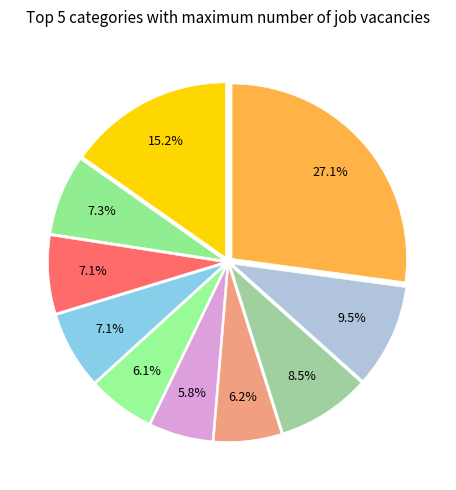

Count the number of slices in the pie.

10